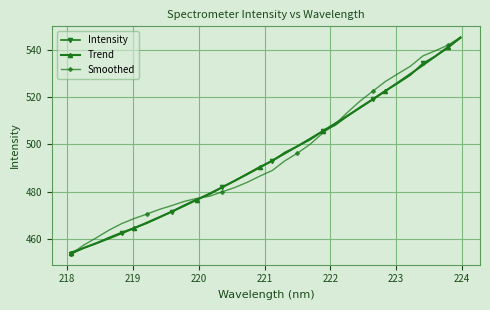

True or false: Intensity has more than 2 interior local peaks.

False